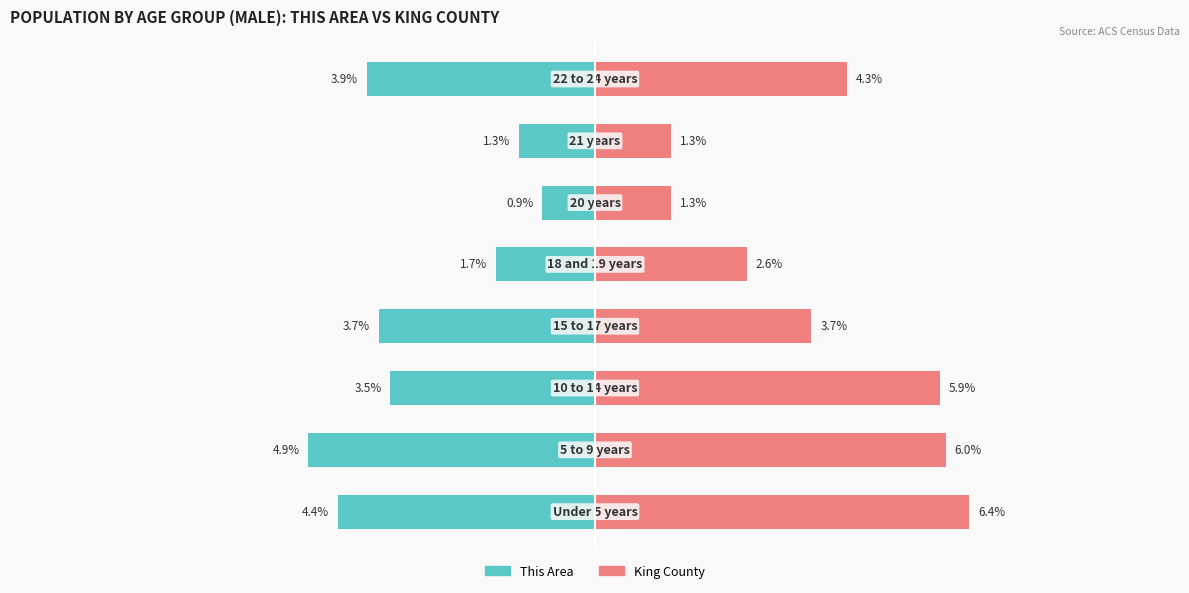

What is the difference between the maximum and minimum values in the King County series?

5.1